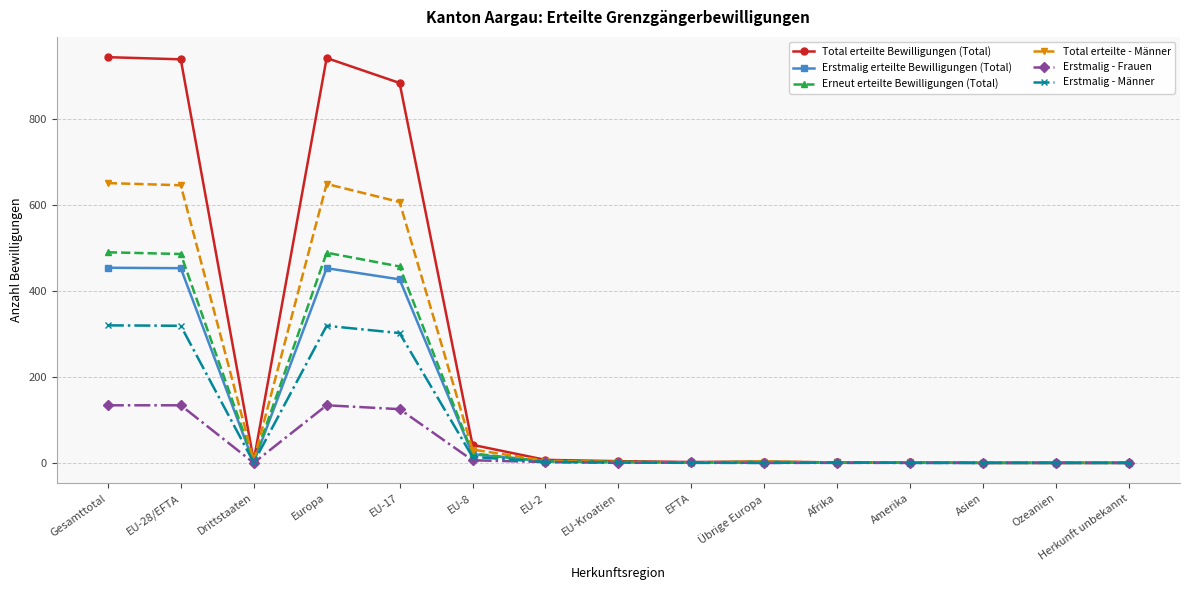

How many lines are shown in the chart?

6